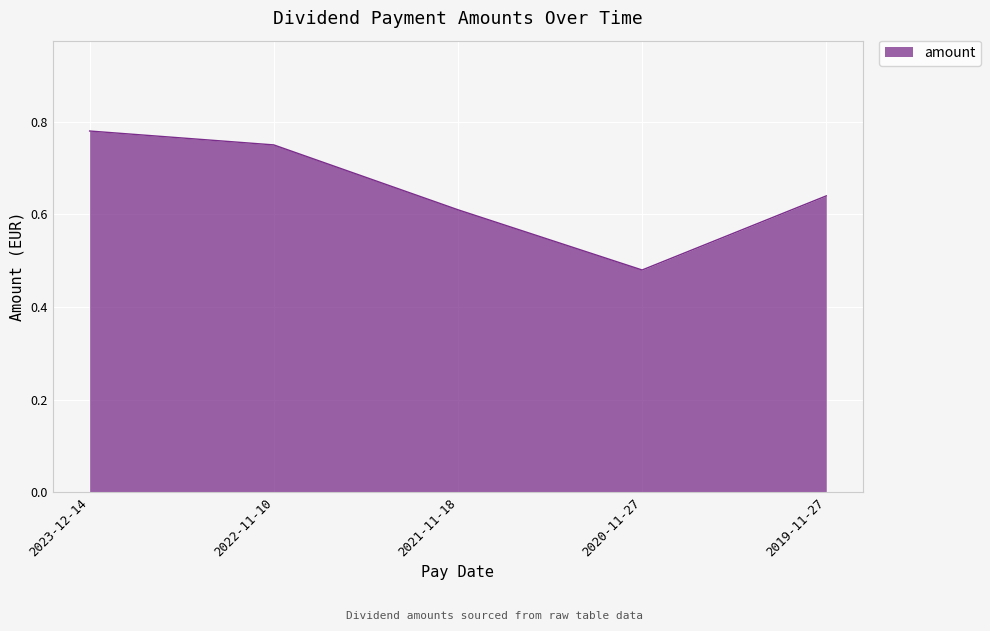

Which label corresponds to the smallest value in the chart?

2020-11-27